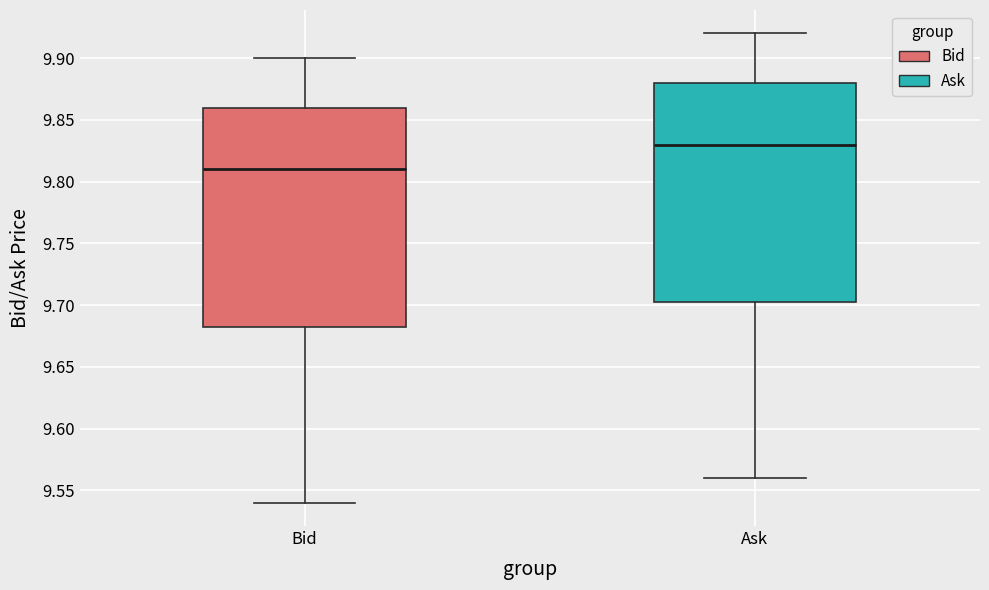

Which box's median line is the highest?

Ask